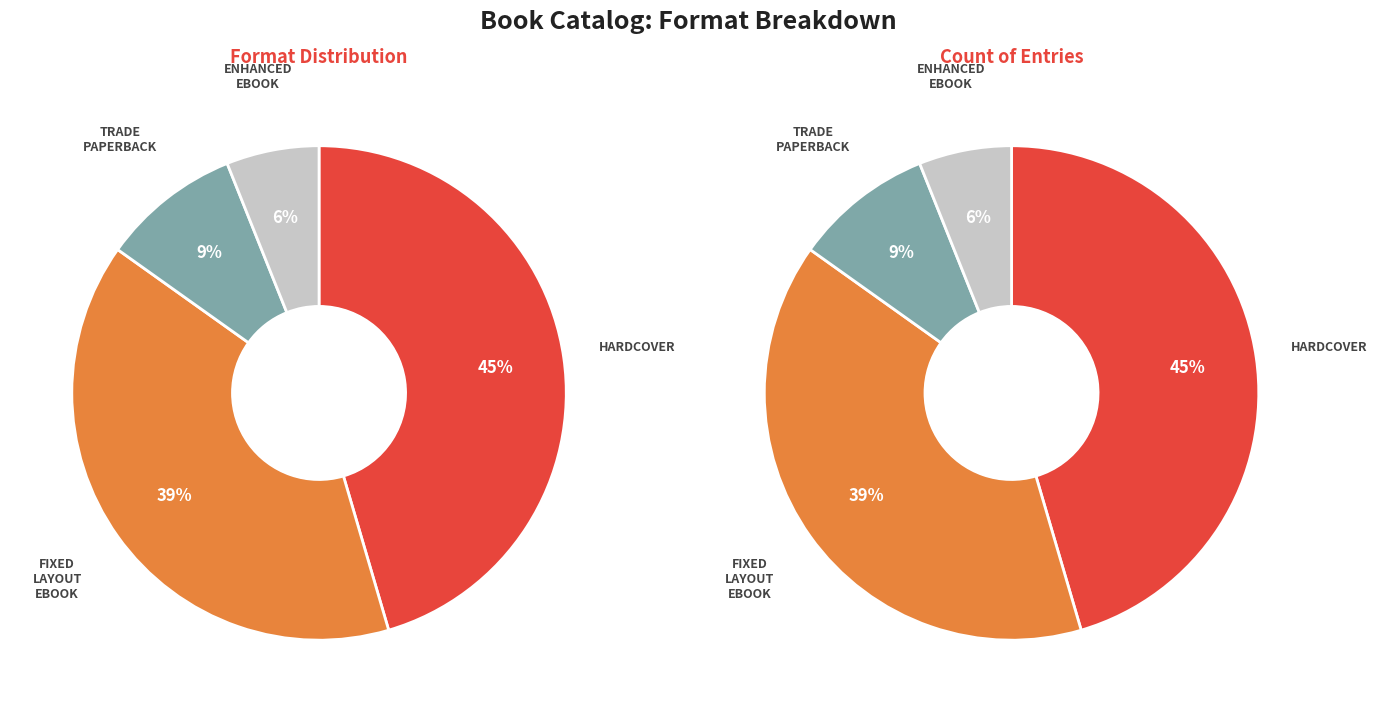

Which has a higher value, Fixed Layout eBook or Hardcover?

Hardcover